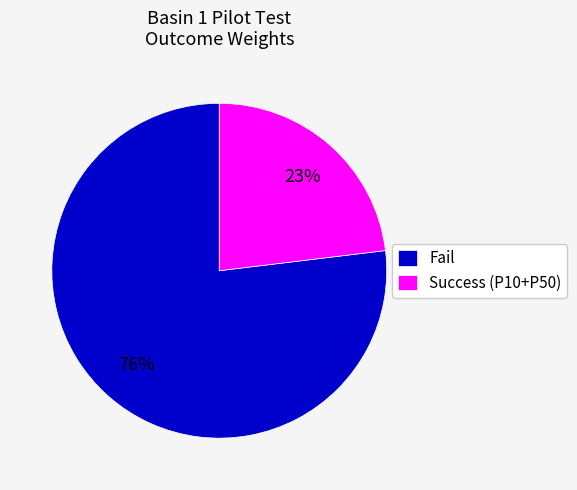

Which category accounts for the majority?

Fail